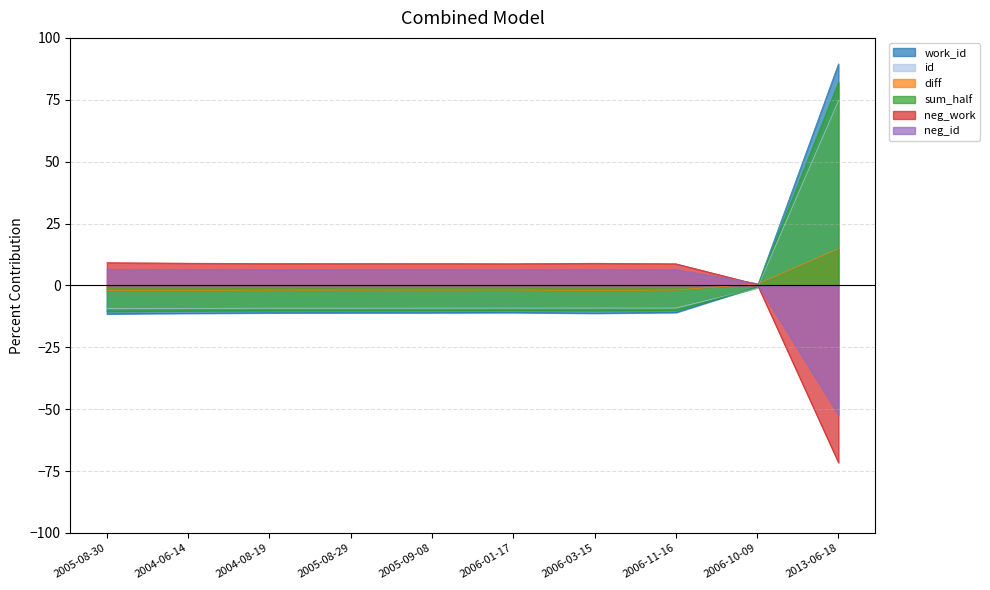

Count the number of categories in the chart.

10